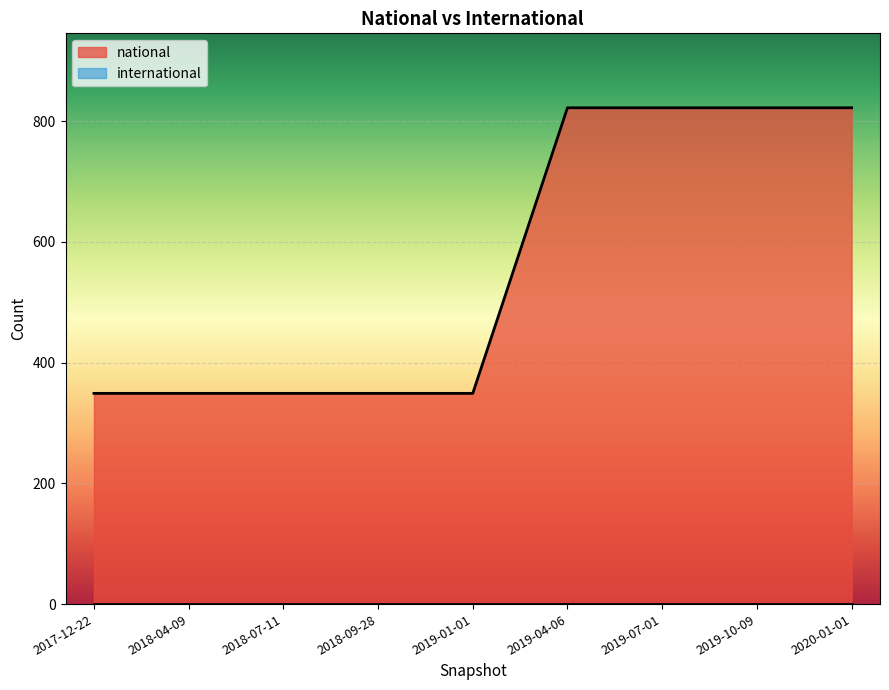

Rank the series at 2019-07-01 from highest to lowest value.

national, international